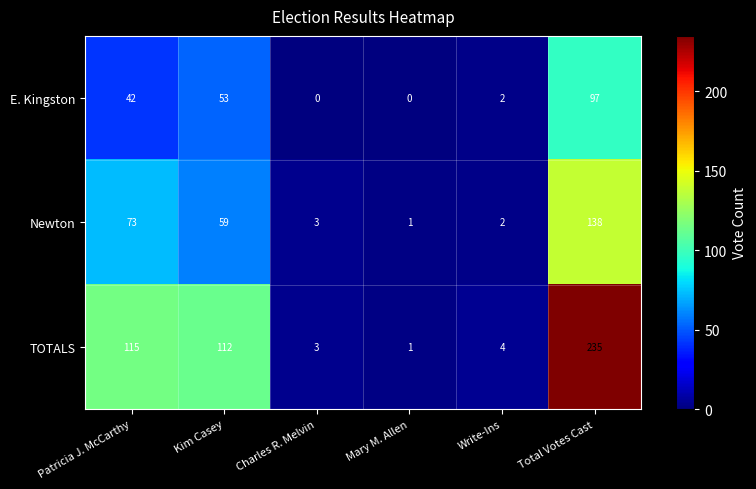

What is the greatest value displayed?

235